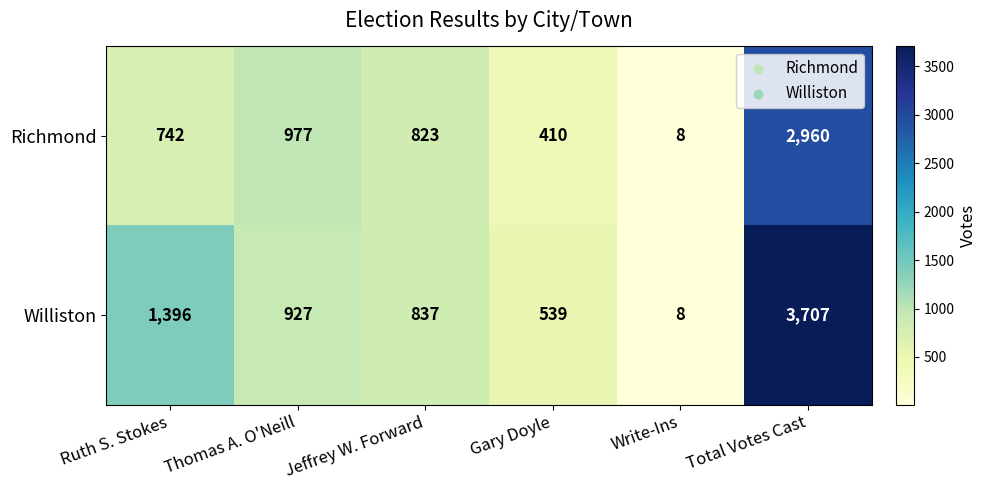

Is it true that Williston equals 1396 at Ruth S. Stokes?

True